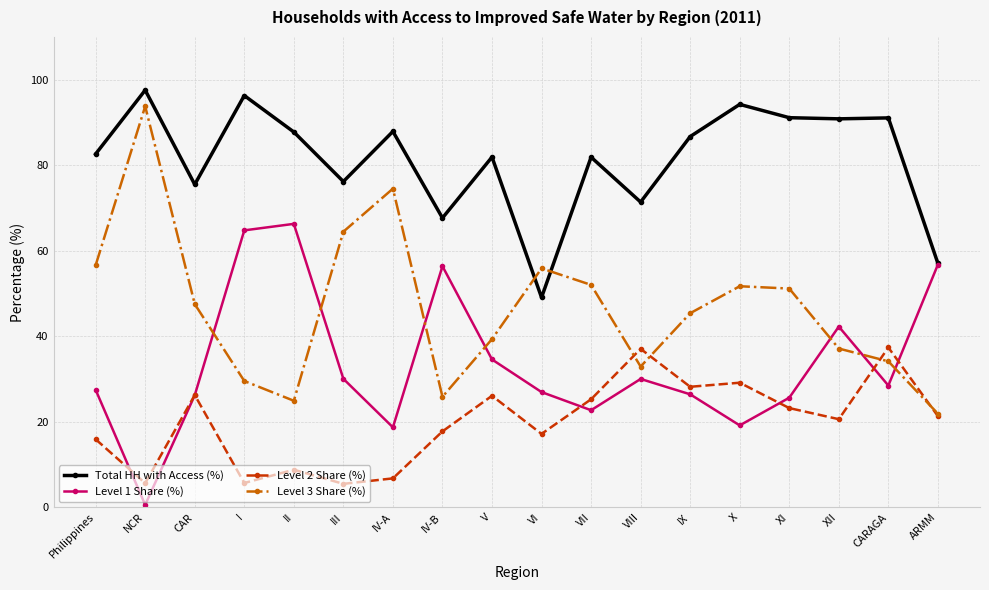

Count the number of categories in the chart.

18